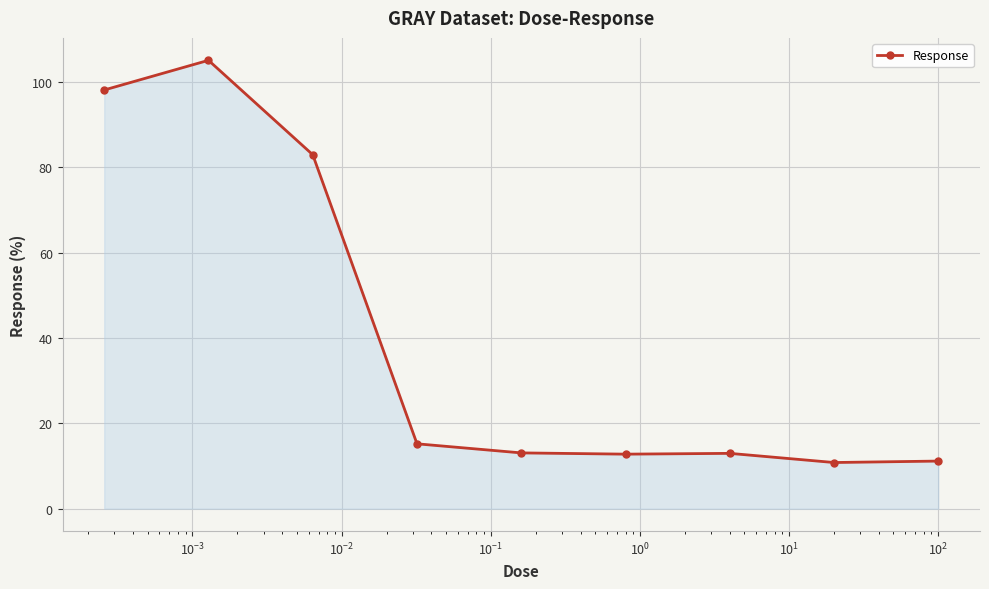

What is the value of the 9th point from the left?

11.2